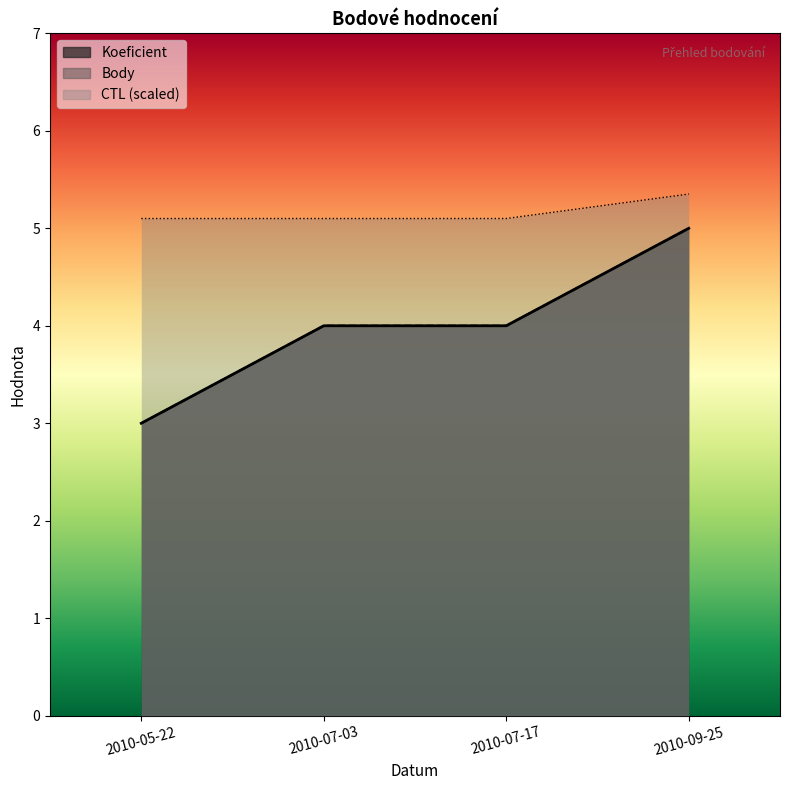

Reading left to right, list all the values displayed in this chart.

Koeficient: 2010-05-22=3	2010-07-03=4	2010-07-17=4	2010-09-25=5
Body: 2010-05-22=3	2010-07-03=4	2010-07-17=4	2010-09-25=5